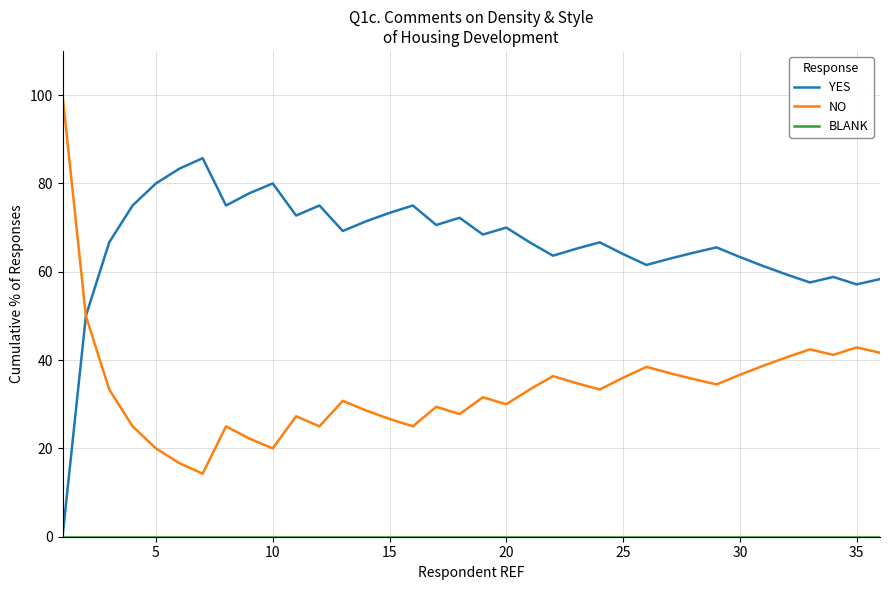

What is the maximum value for NO?

100.0